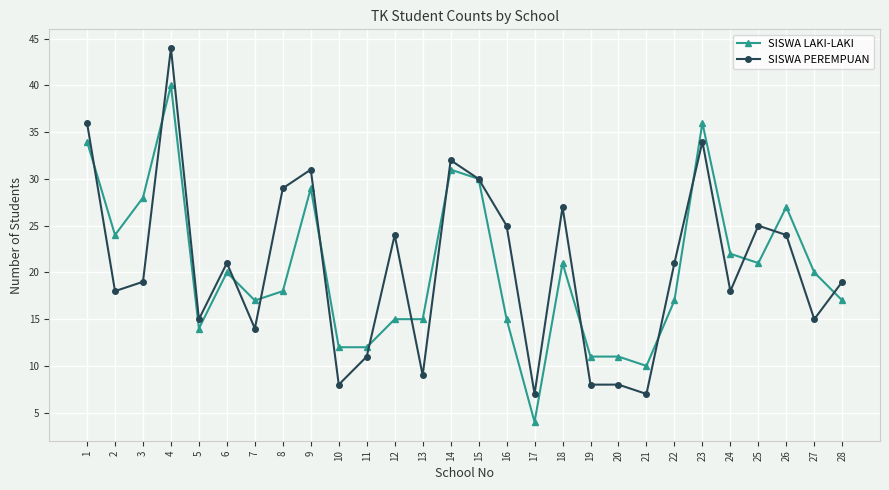

At 8, list the series in order from smallest to largest.

SISWA LAKI-LAKI, SISWA PEREMPUAN